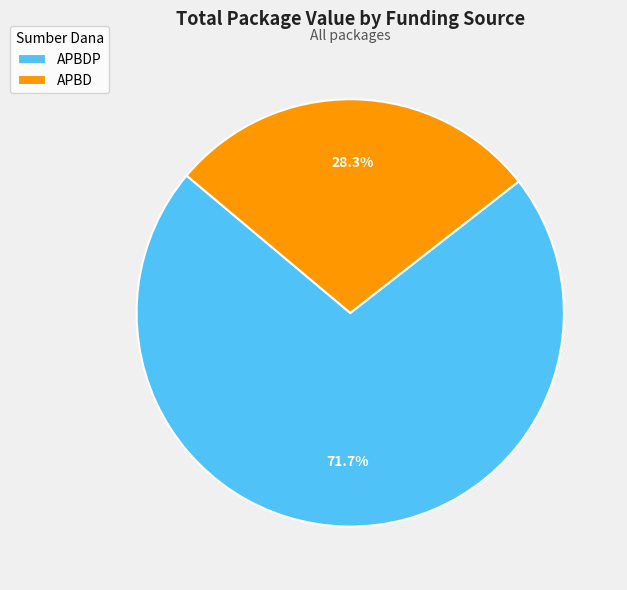

What percentage do APBD and APBDP together represent?

100.0%